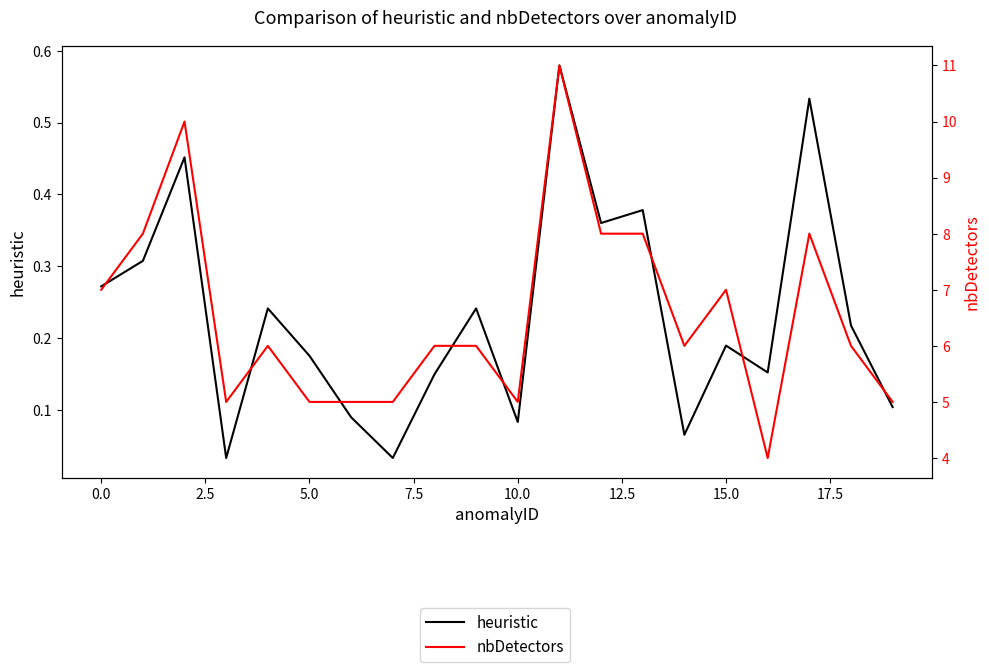

True or false: heuristic and nbDetectors intersect in this chart.

False